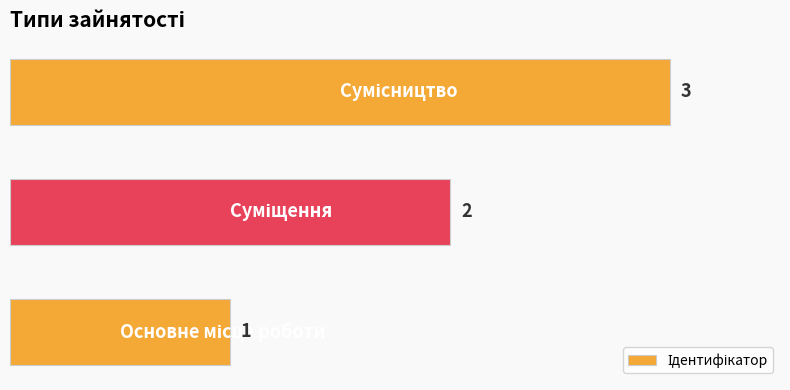

Count the values in the range 1 to 3.

3